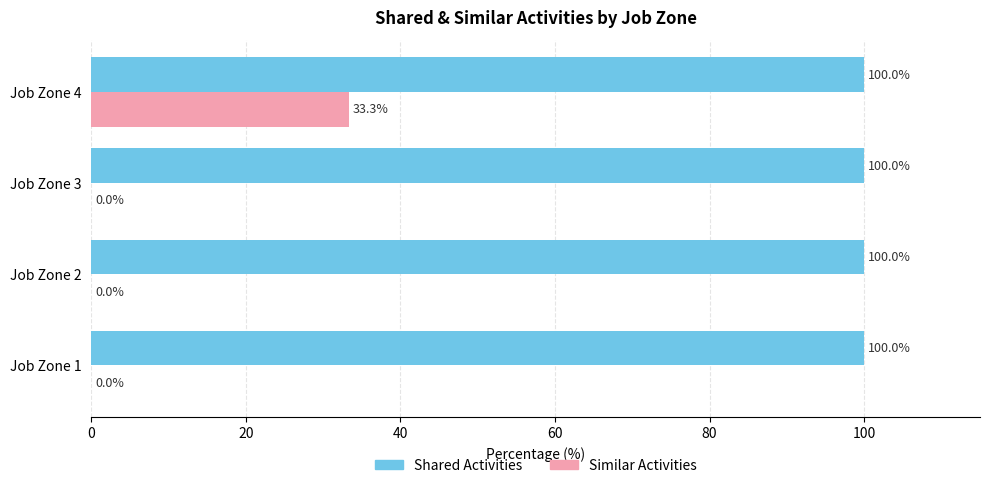

Which series has the largest total across all categories?

Shared Activities